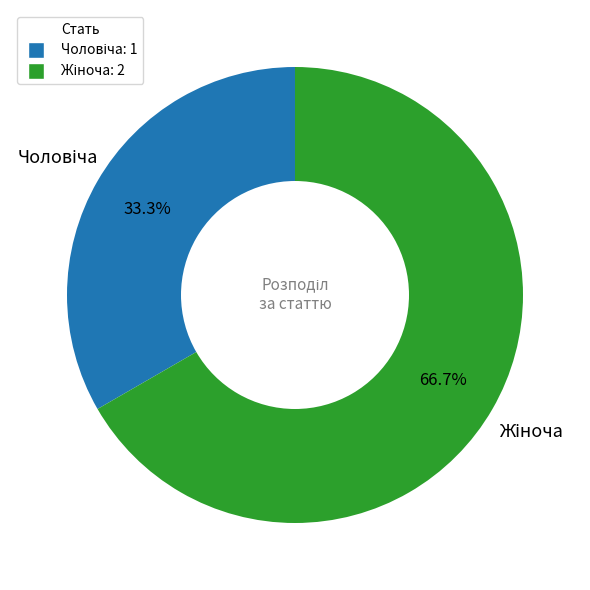

Is there a majority slice in this chart?

Yes